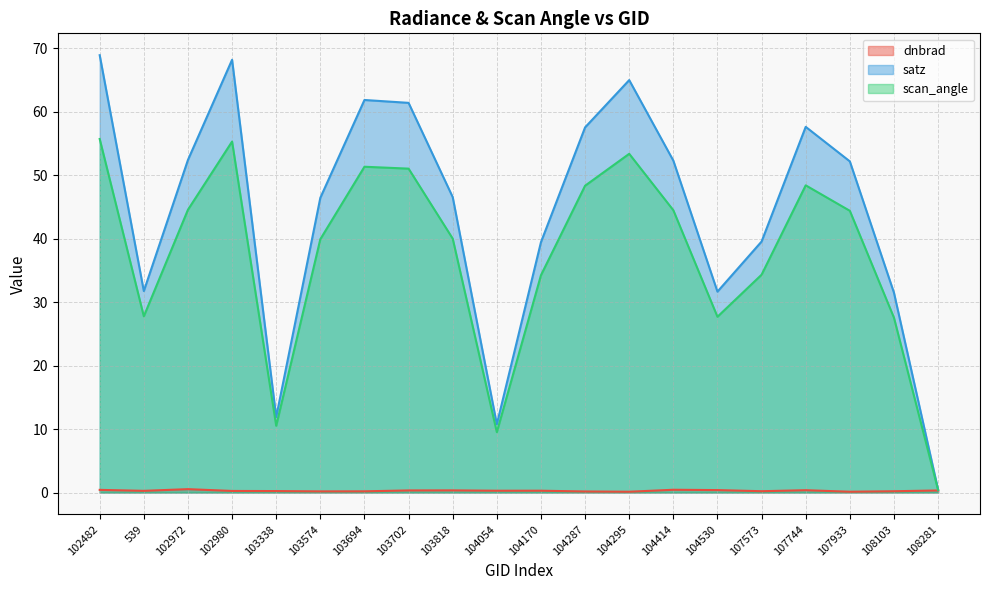

Which has a higher value, 102972 or 104054?

102972